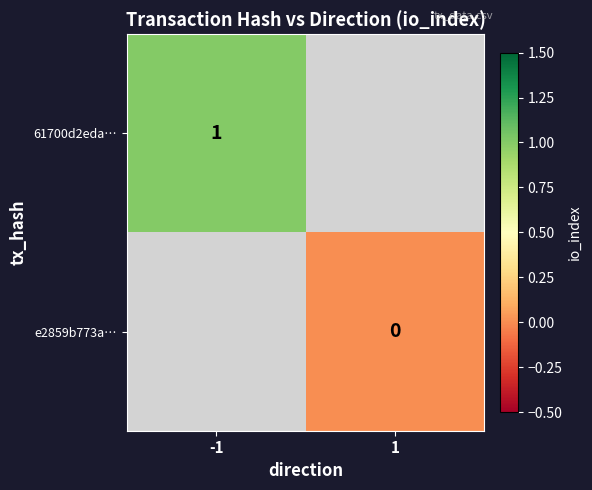

Is it true that 61700d2eda… equals 0 at -1?

False